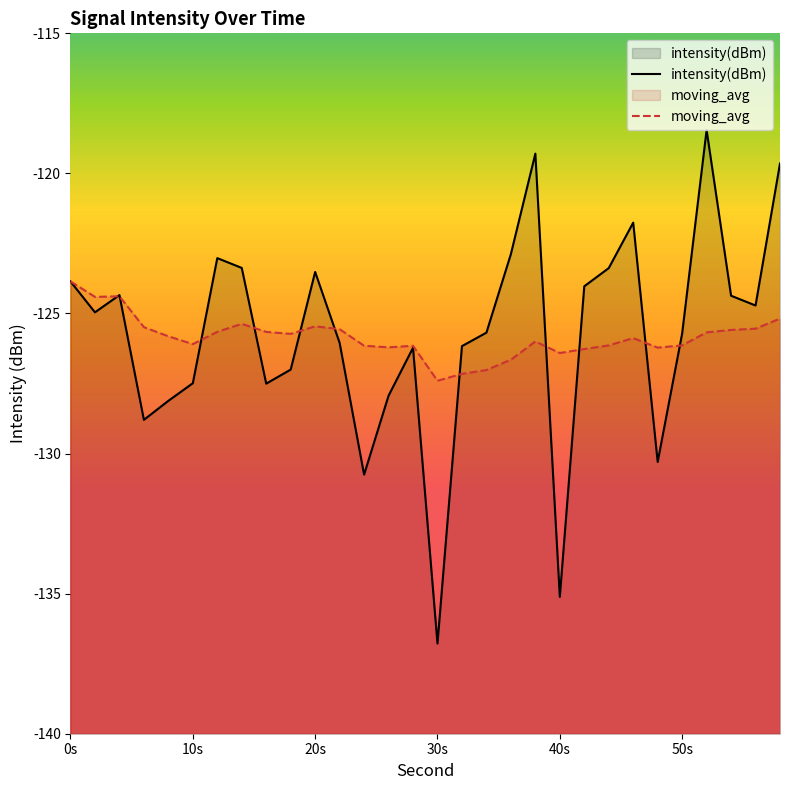

How many interior local peaks does the moving_avg series have?

6